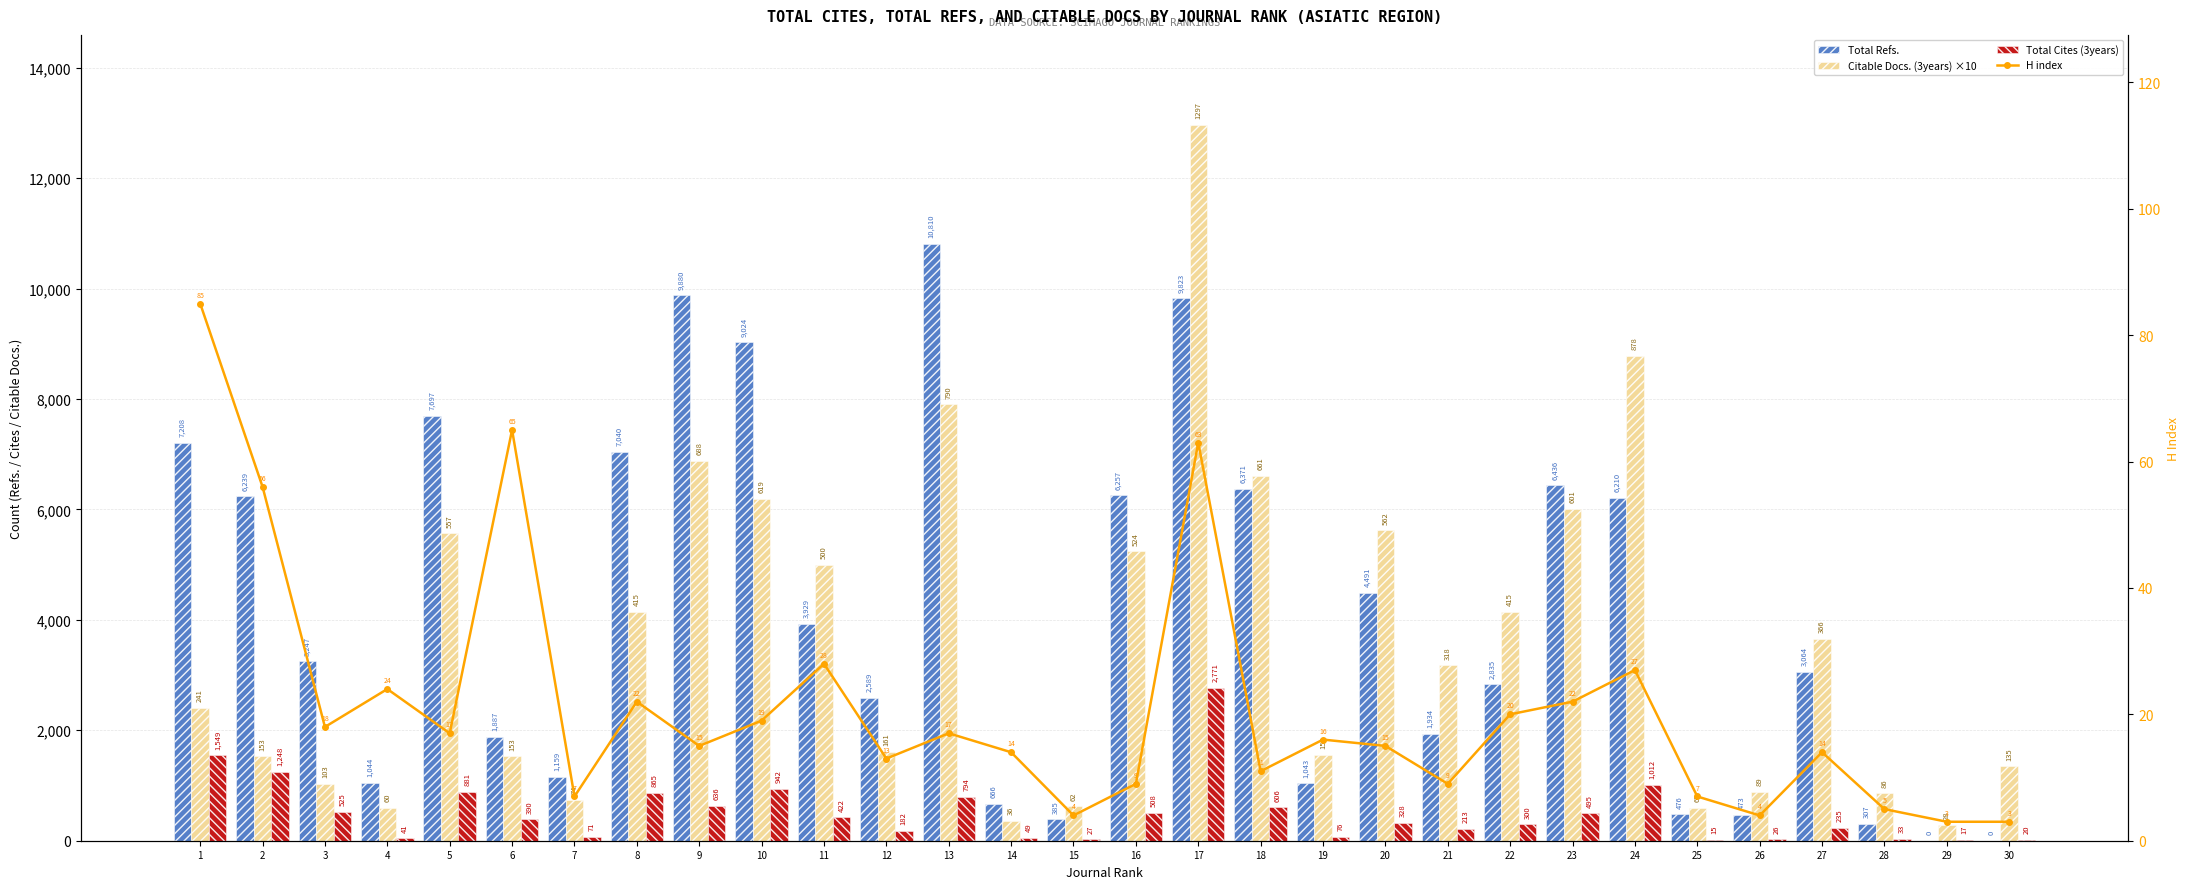

Which category has the highest value across all series?

17